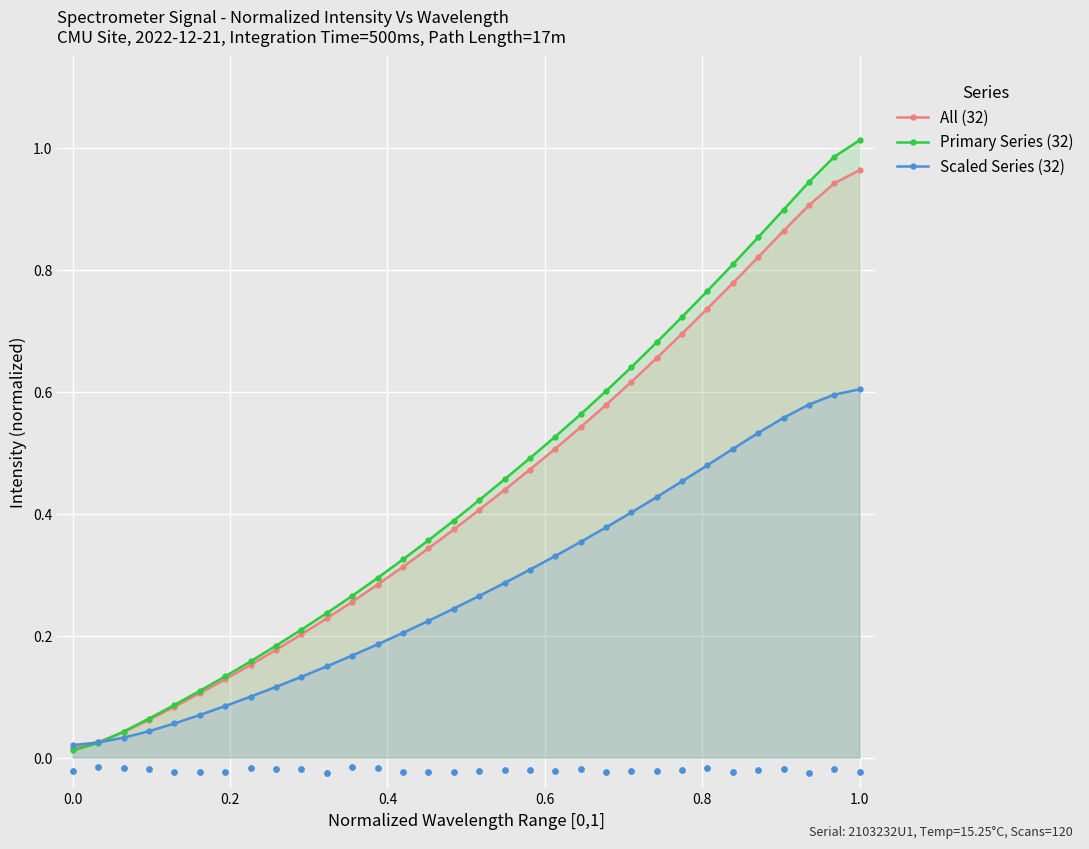

At which category is the sum across all series the highest?

1.0